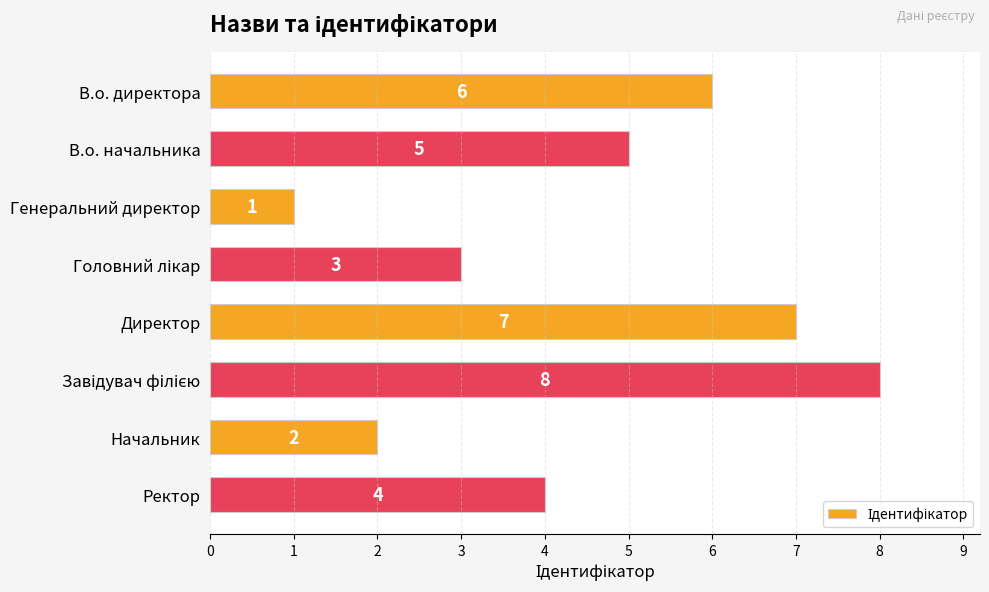

What is the change in value from В.о. директора to Генеральний директор?

-5